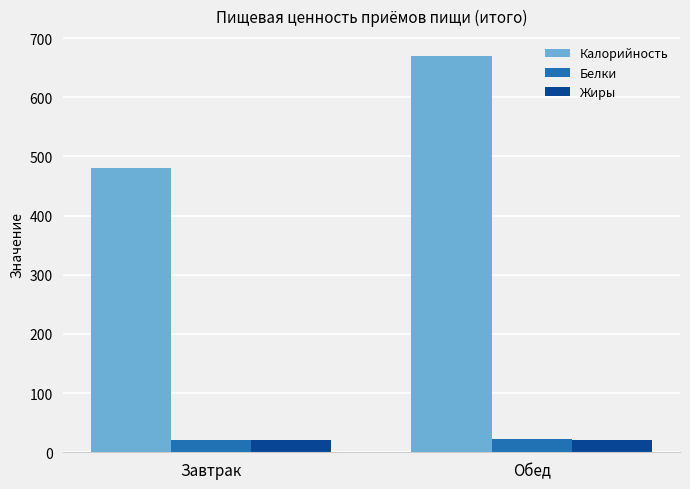

Which series changed the most between Завтрак and Обед?

Калорийность